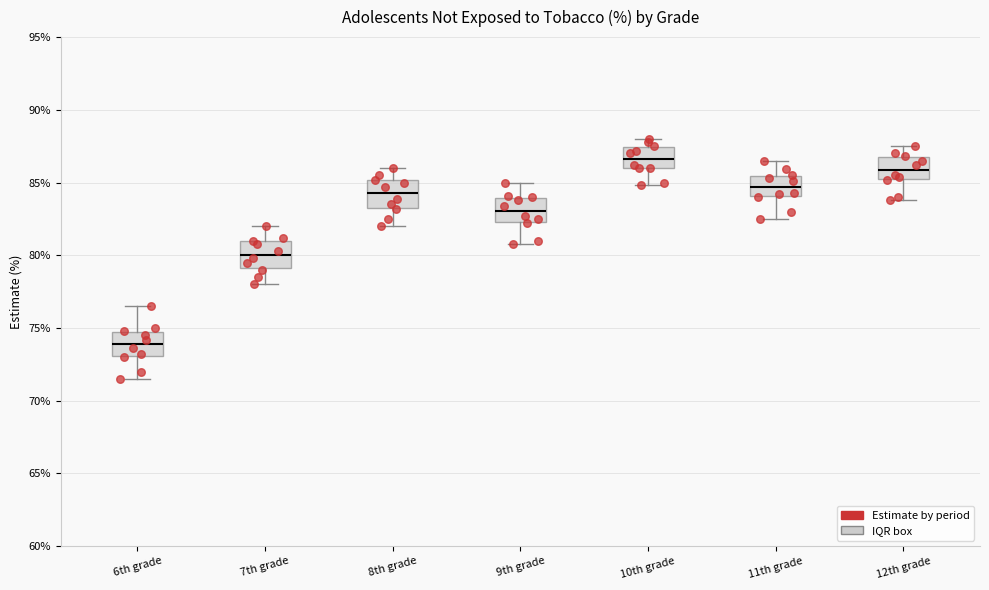

Reading left to right, transcribe this box plot: for each box, give where its median line is, the range the box spans, and where its two whiskers end, as read against the y-axis. The values are not printed on the chart, so give them approximately, as read against the axis.

6th grade: median 74.0, box 73.0 to 74.5, whiskers 71.5 to 76.5
7th grade: median 80.0, box 79.0 to 81.0, whiskers 78.0 to 82.0
8th grade: median 84.5, box 83.5 to 85.0, whiskers 82.0 to 86.0
9th grade: median 83.0, box 82.5 to 84.0, whiskers 81.0 to 85.0
10th grade: median 86.5, box 86.0 to 87.5, whiskers 85.0 to 88.0
11th grade: median 84.5, box 84.0 to 85.5, whiskers 82.5 to 86.5
12th grade: median 86.0, box 85.5 to 86.5, whiskers 84.0 to 87.5